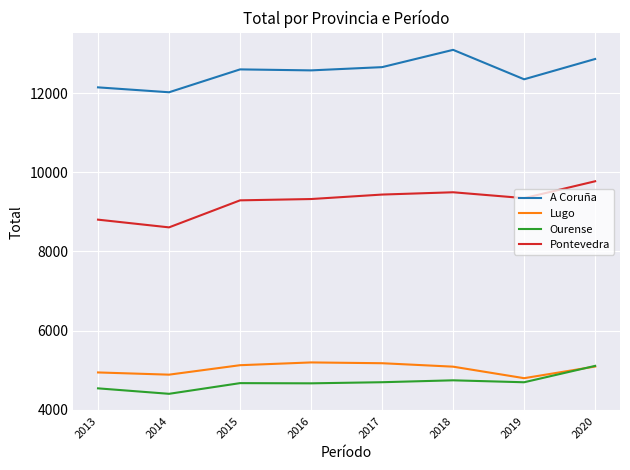

Reading left to right, list all the values displayed in this chart.

A Coruña: 2020=12862	2019=12349	2018=13093	2017=12656	2016=12574	2015=12599	2014=12021	2013=12145
Lugo: 2020=5090	2019=4796	2018=5087	2017=5174	2016=5194	2015=5124	2014=4885	2013=4941
Ourense: 2020=5107	2019=4693	2018=4742	2017=4694	2016=4666	2015=4671	2014=4401	2013=4539
Pontevedra: 2020=9772	2019=9346	2018=9494	2017=9436	2016=9323	2015=9290	2014=8607	2013=8802